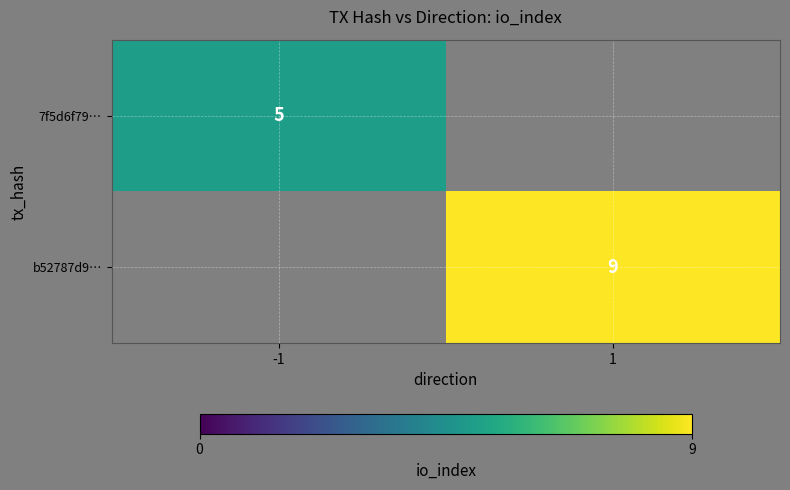

True or false: 7f5d6f79… has a value of 5 at -1.

True